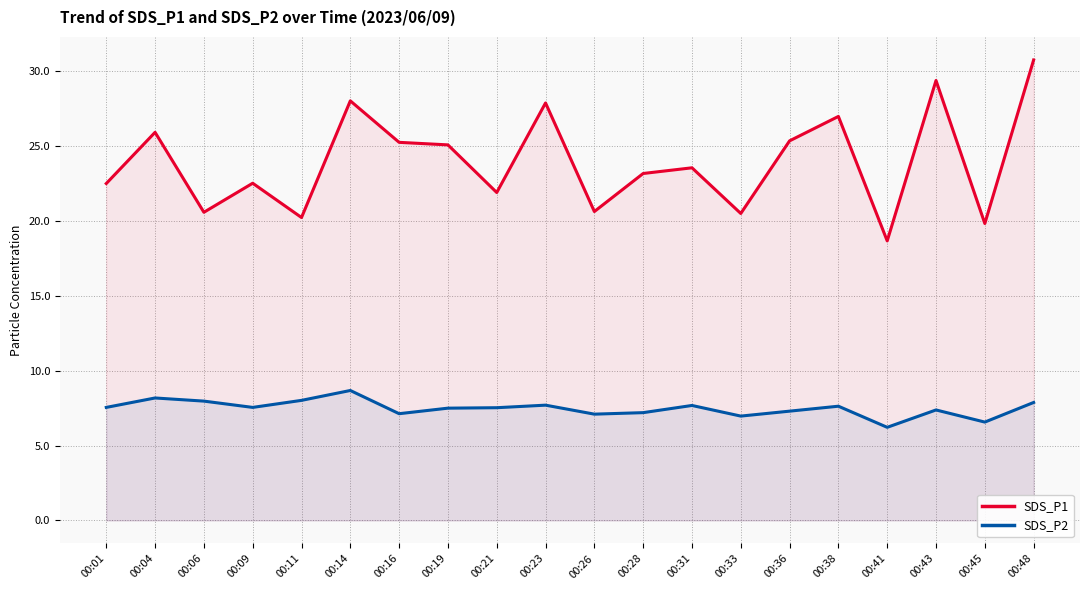

What is the difference between the maximum and minimum values in the SDS_P1 series?

12.1